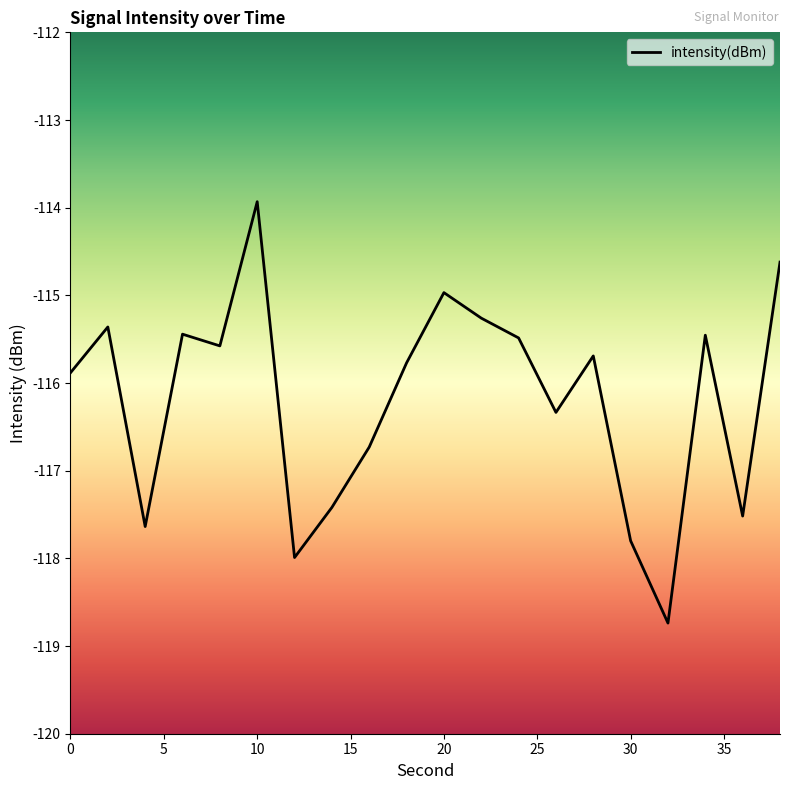

What is the minimum value shown in the chart?

-118.7